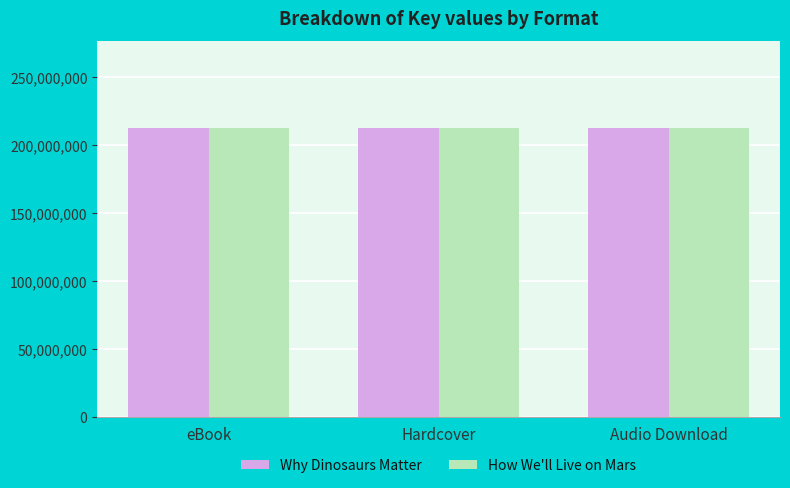

What is the spread (max minus min) of values at eBook?

9083